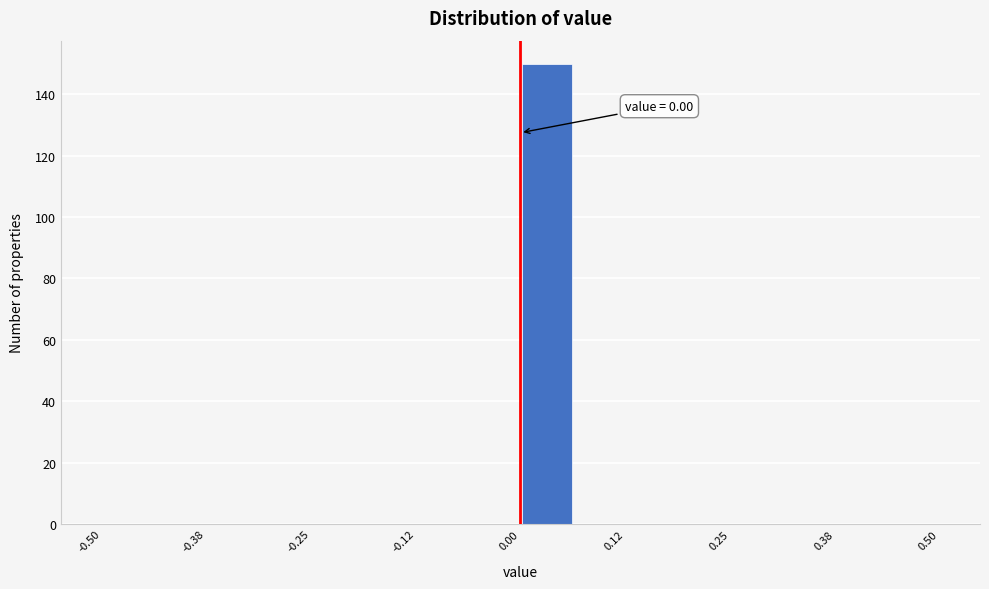

Around what value on the x-axis is the tallest bar? Give the approximate position of its centre, as read against the axis.

0.04